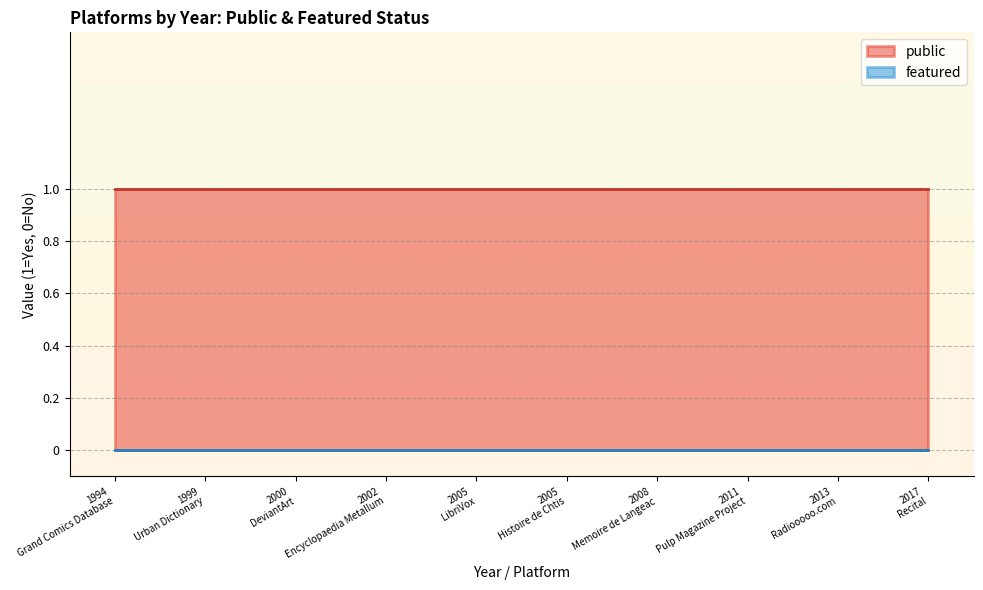

The value of public at 2013 is 1. True or false?

True